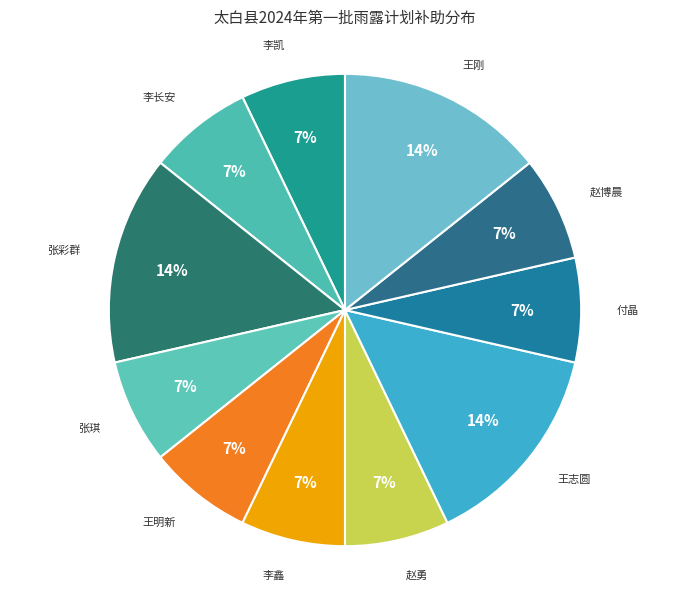

What percentage is the 李长安 slice, to the nearest percent?

7%